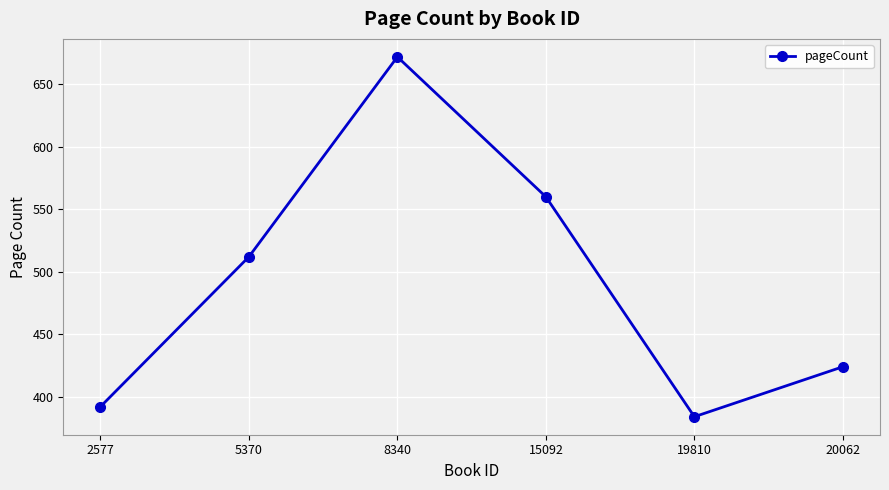

Which category has the lowest value across all series?

19810